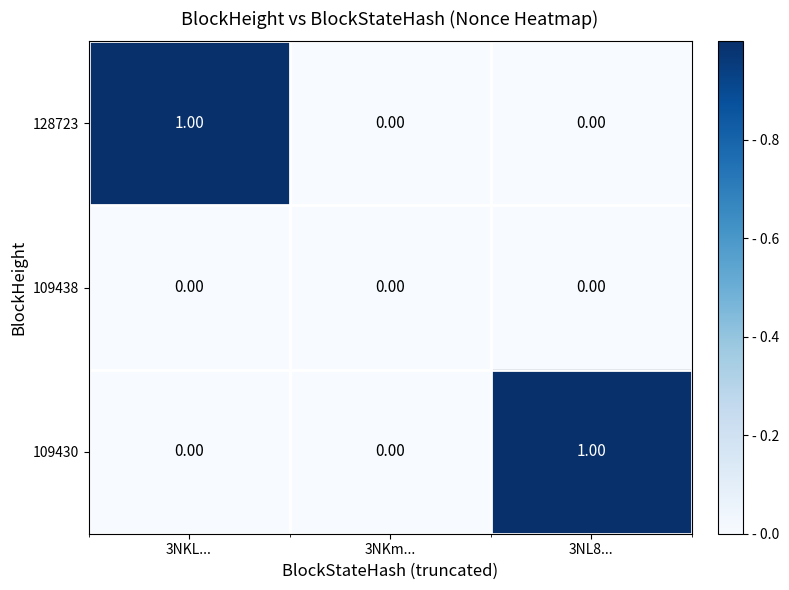

Which series changed the most between 3NKL... and 3NKm...?

128723